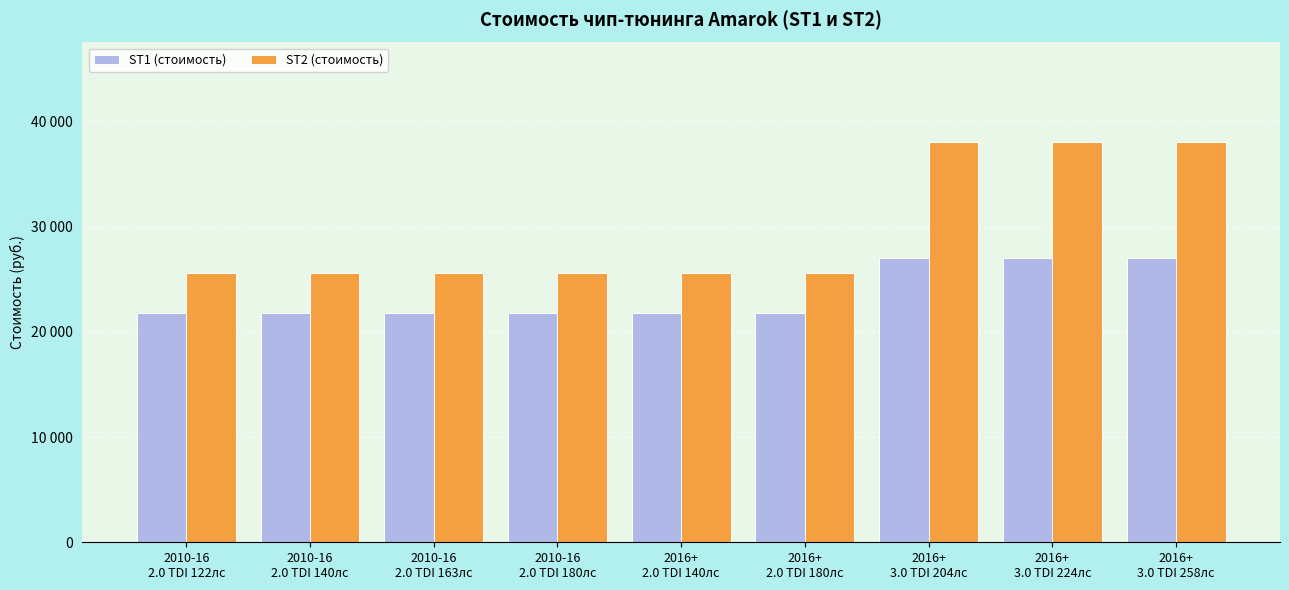

Which has a higher value, 2016+
2.0 TDI 140лс or 2010-16
2.0 TDI 163лс?

2016+
2.0 TDI 140лс